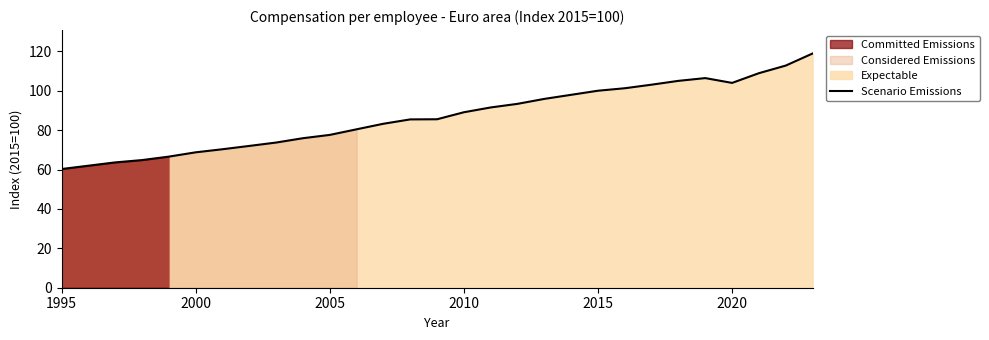

How many interior local valleys (lower than both neighbors) does the data have?

1